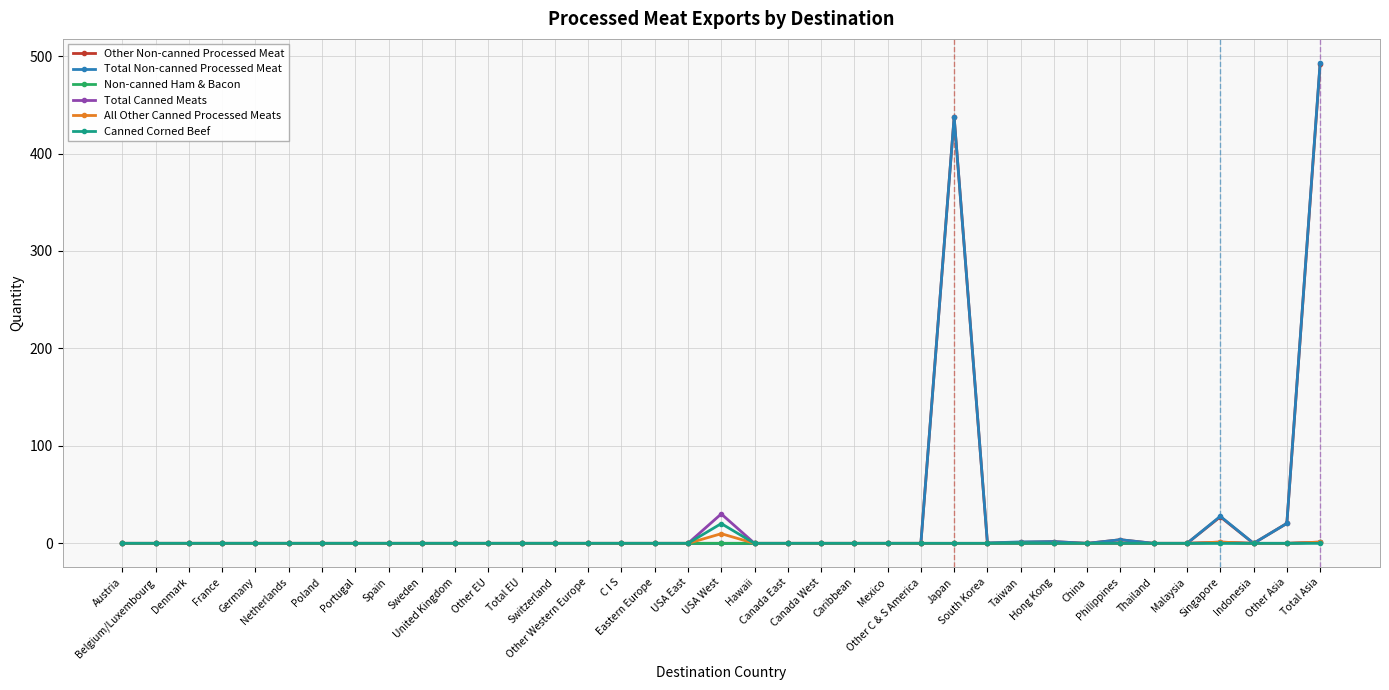

What position from the right is Singapore?

4